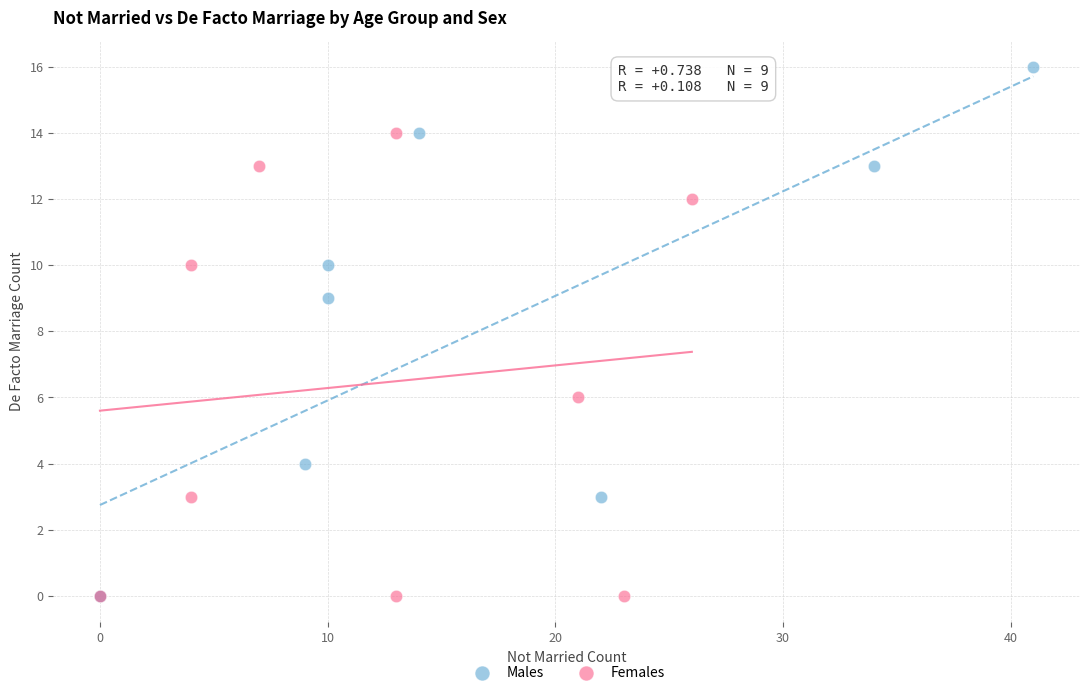

Which series has the widest spread of Y values?

Males